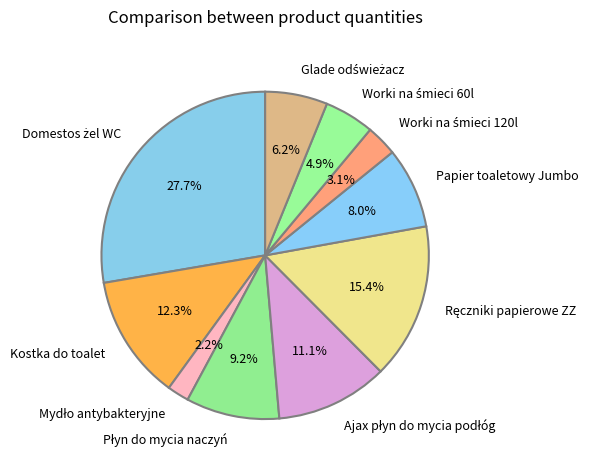

Is Kostka do toalet the majority of the pie?

No